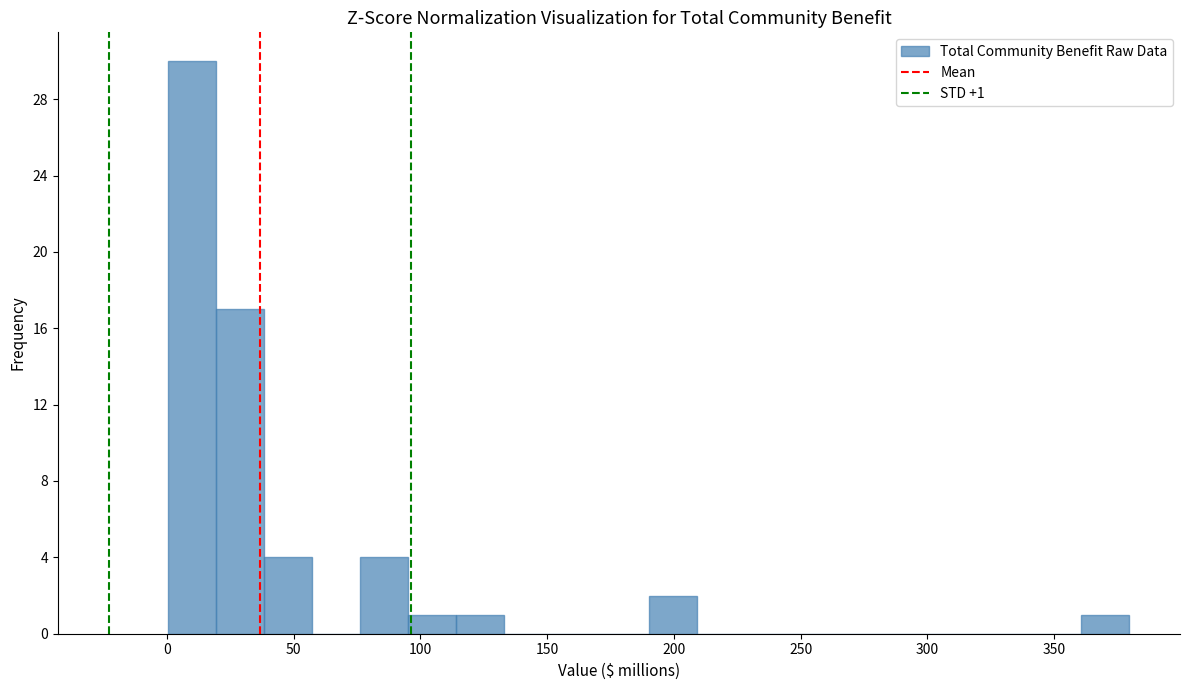

Read against the x-axis, roughly where is the centre of the tallest bar?

10